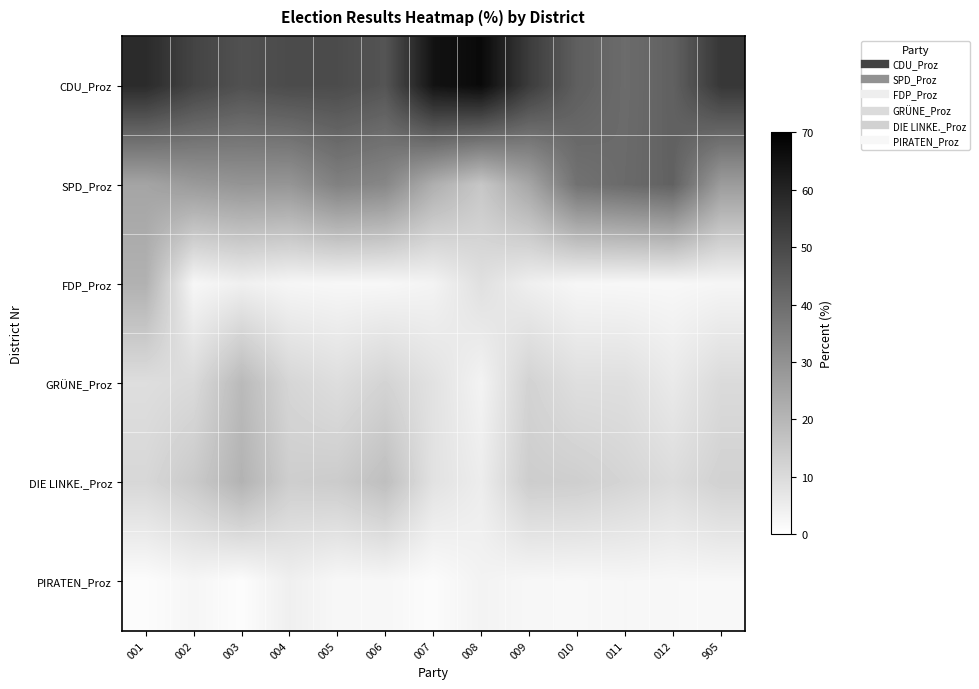

List the series in order of their peak value, lowest first.

PIRATEN_Proz, GRÜNE_Proz, DIE LINKE._Proz, FDP_Proz, SPD_Proz, CDU_Proz